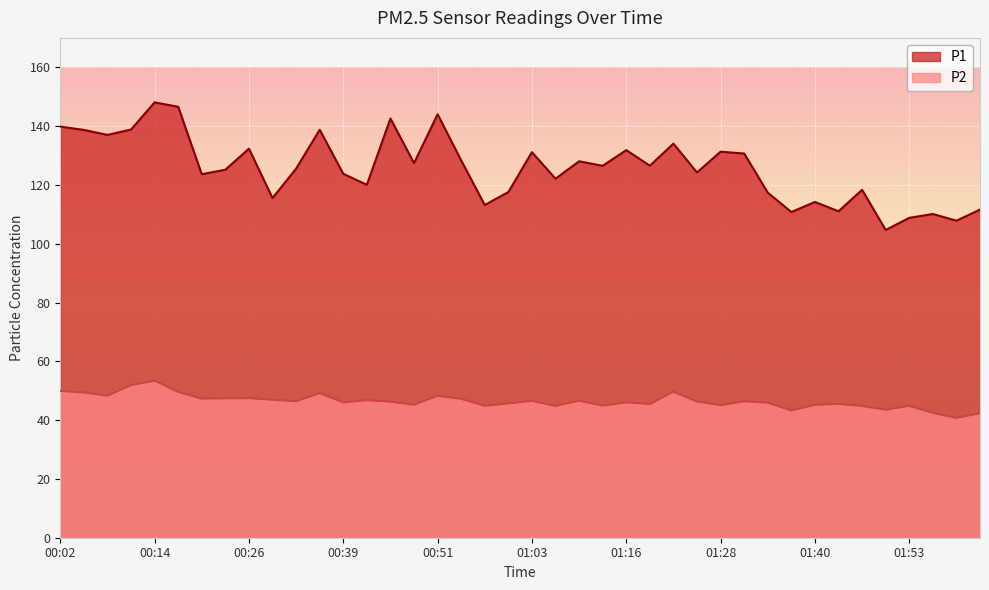

True or false: P1 and P2 cross at least once.

False